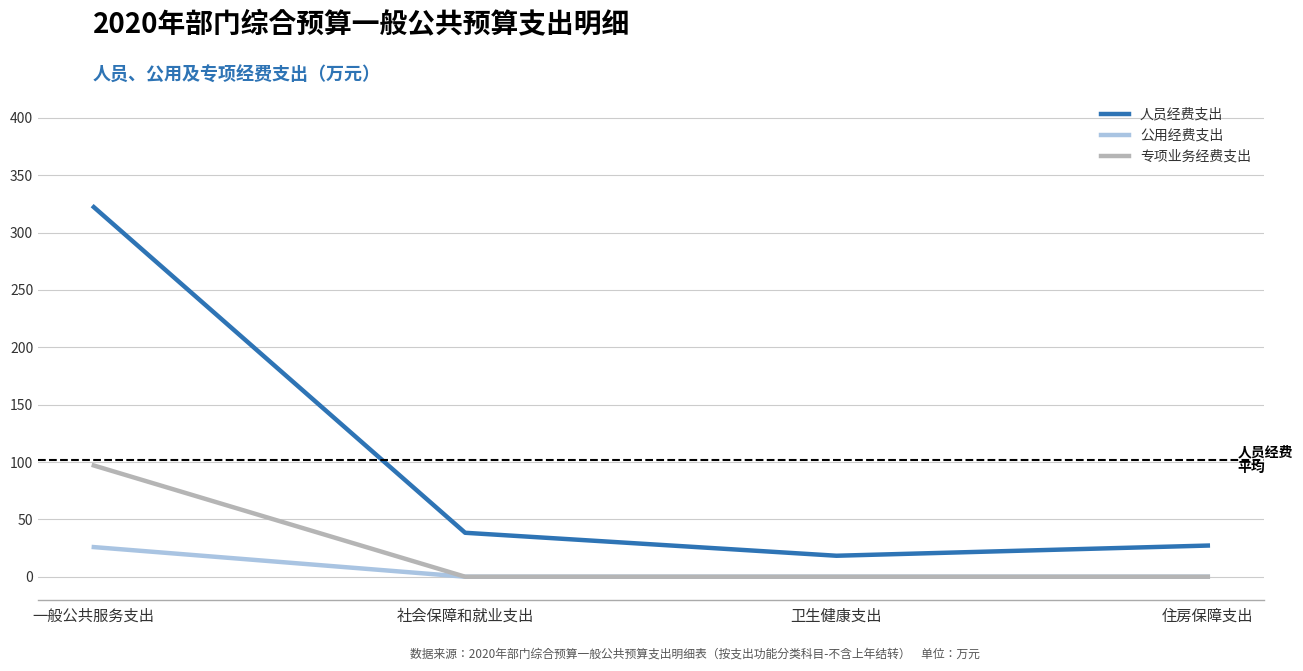

What are all the series names shown in the legend?

人员经费支出, 公用经费支出, 专项业务经费支出